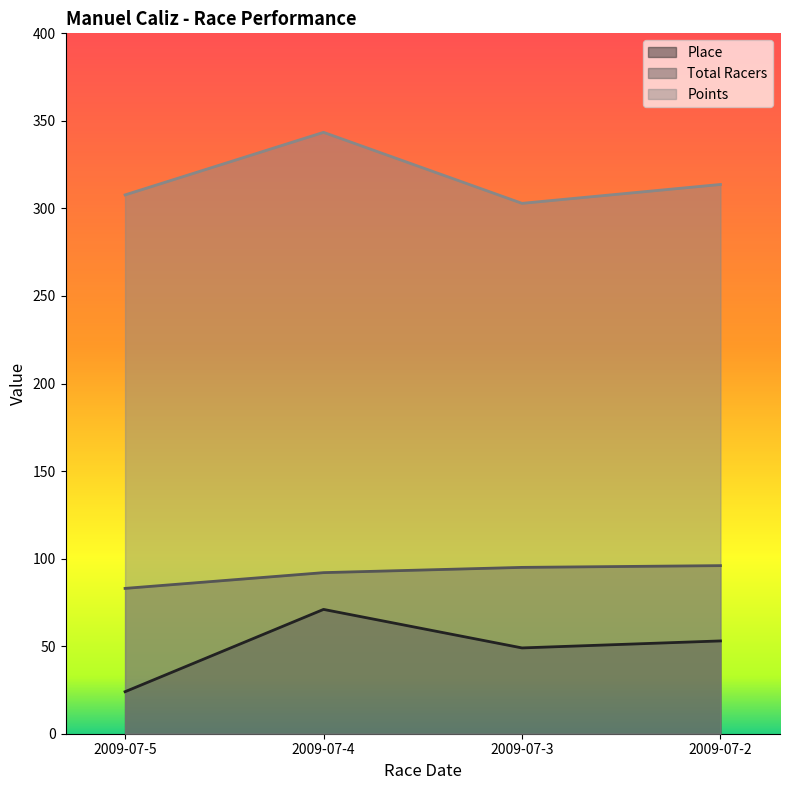

What is the sum of the Total Racers values at 2009-07-3 and 2009-07-2?

191.0